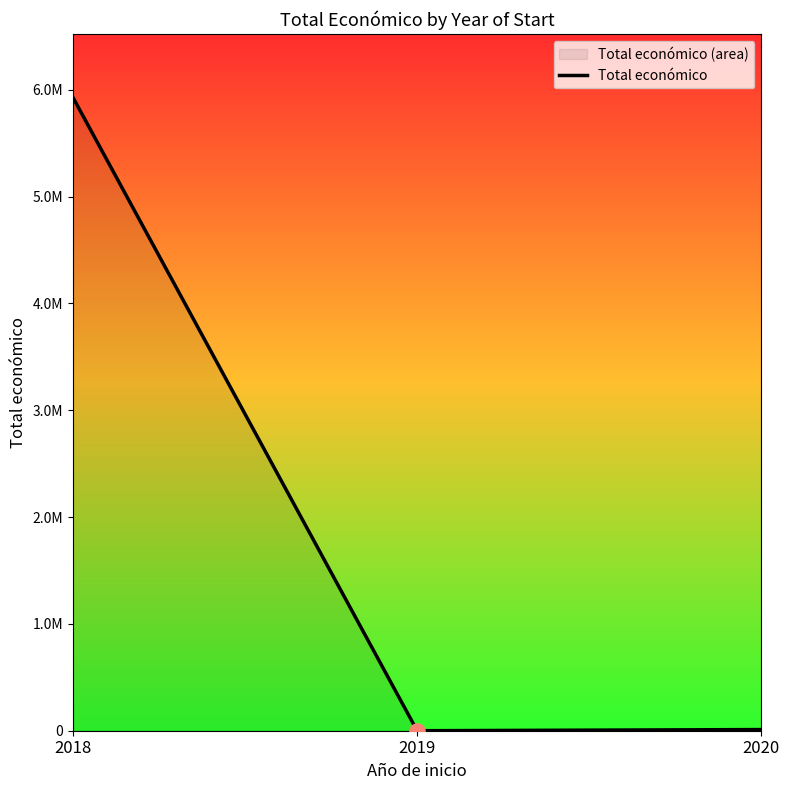

What is the change in value from 2019 to 2020?

+10750